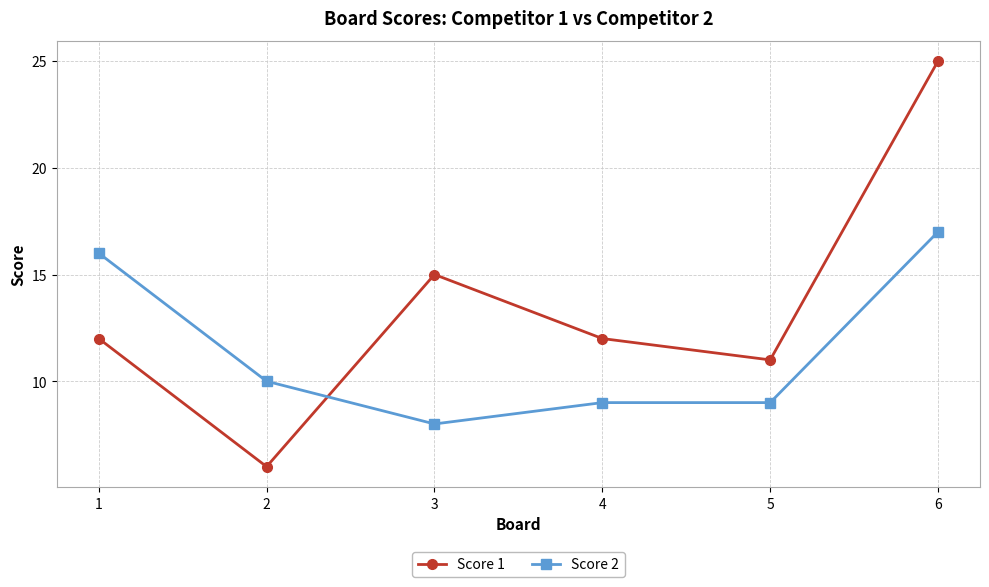

At which label does Score 2 reach its peak?

6